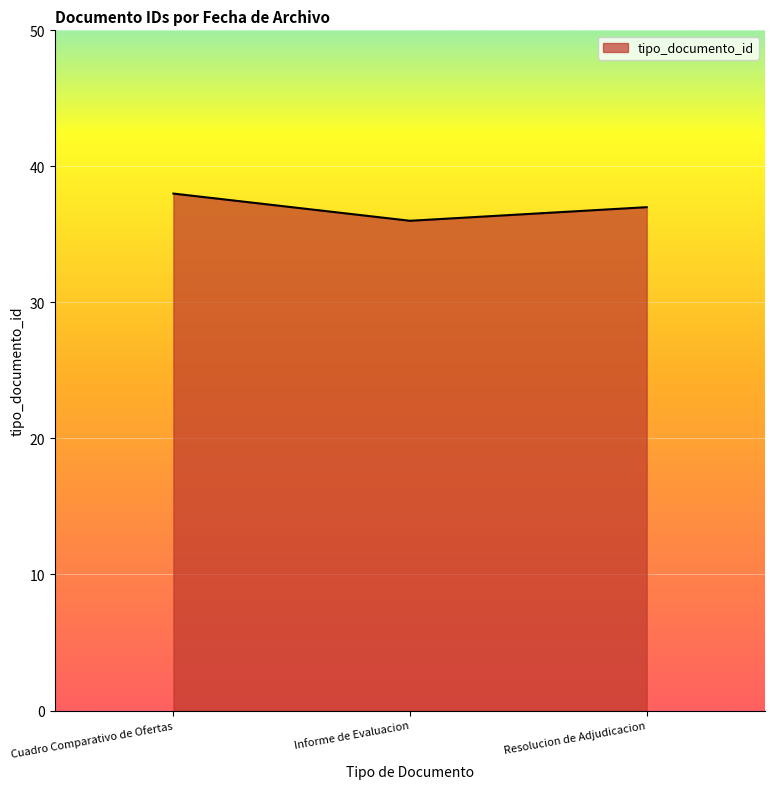

How many lines are shown in the chart?

1